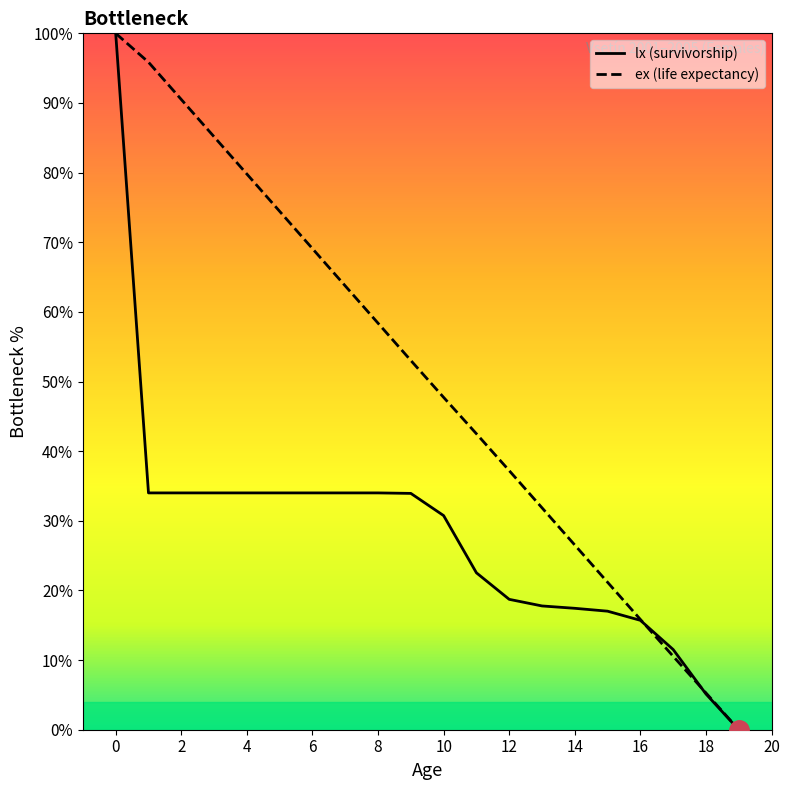

Which series has the largest total across all categories?

ex (life expectancy)